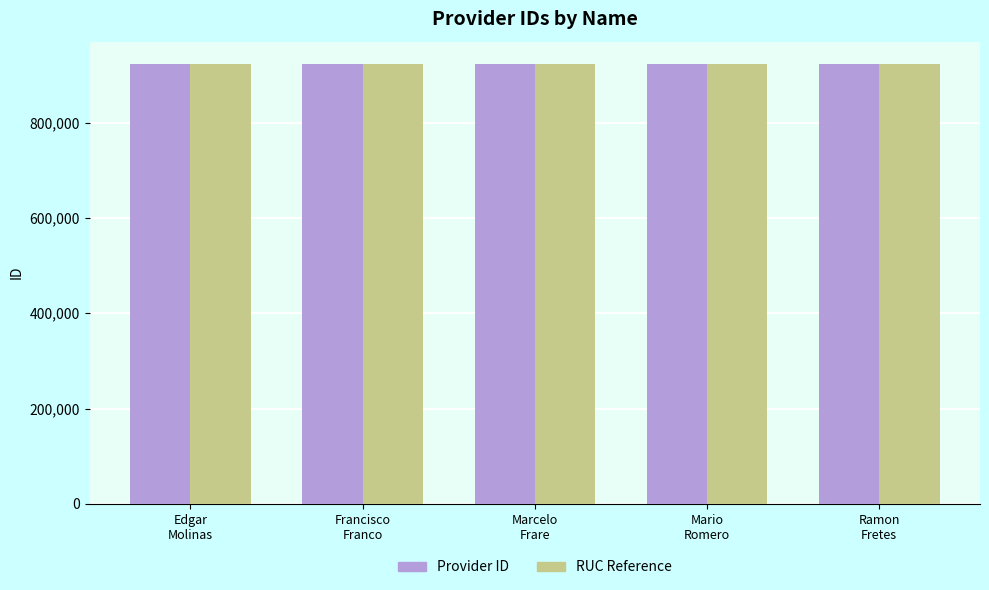

What is the average value of the Provider ID series?

924012